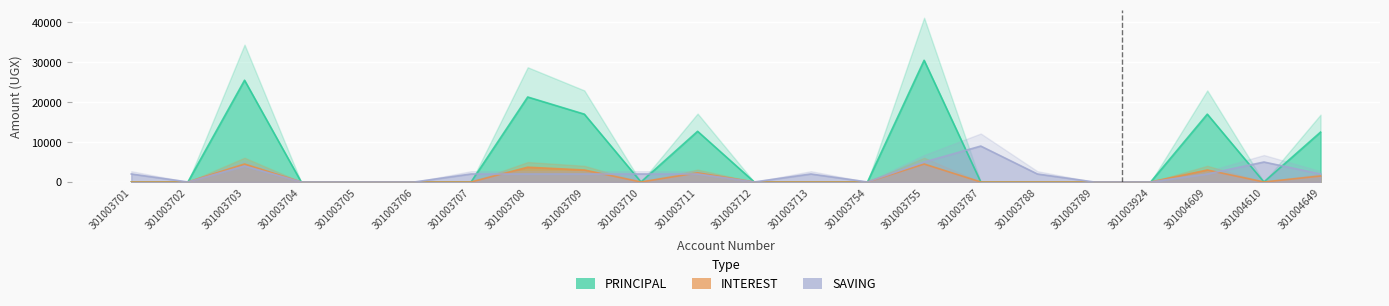

How many lines are shown in the chart?

3